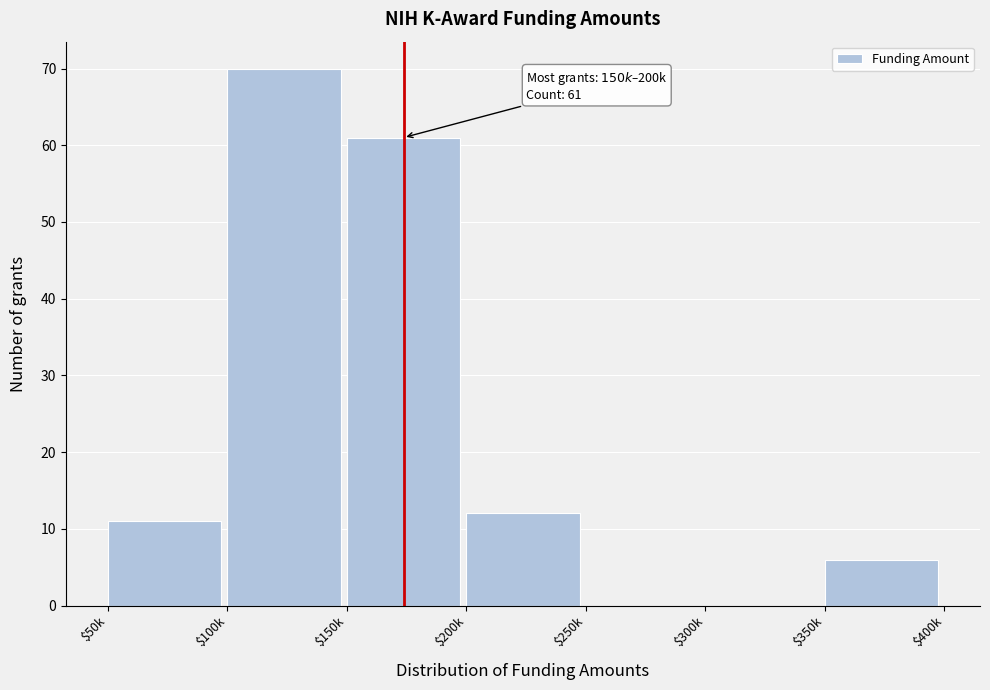

Is it true that the value at $100k is 91?

False